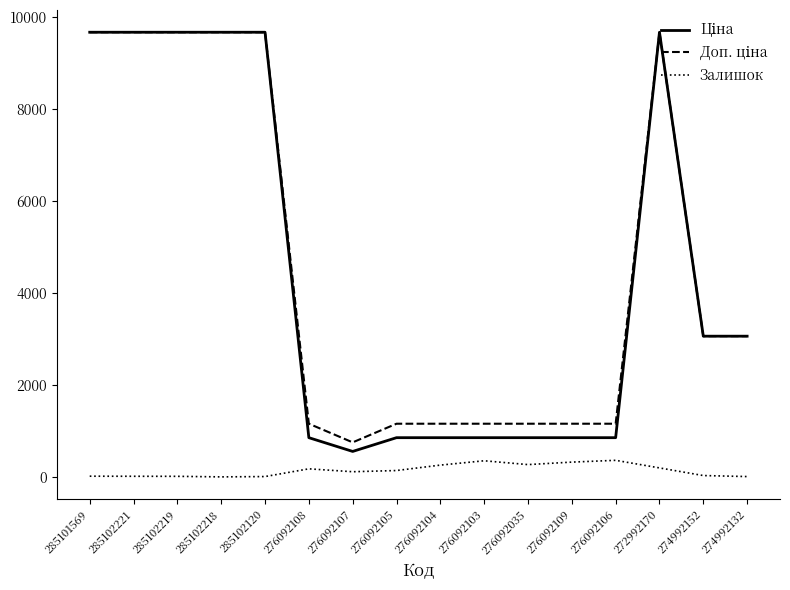

What is the total value across all series at 276092035?

2280.3